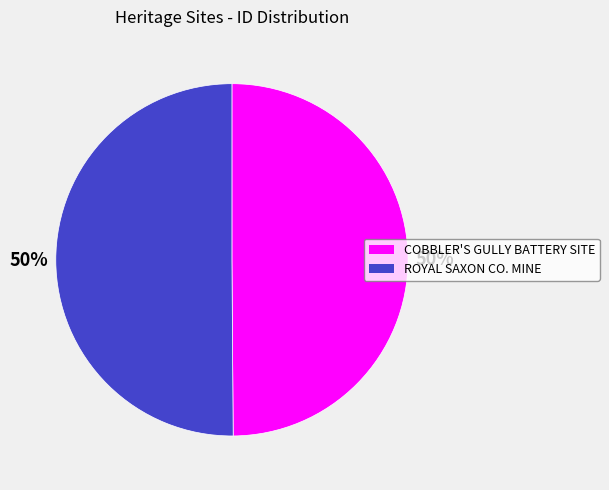

What is the ratio of the value at ROYAL SAXON CO. MINE to the value at COBBLER'S GULLY BATTERY SITE?

1.0